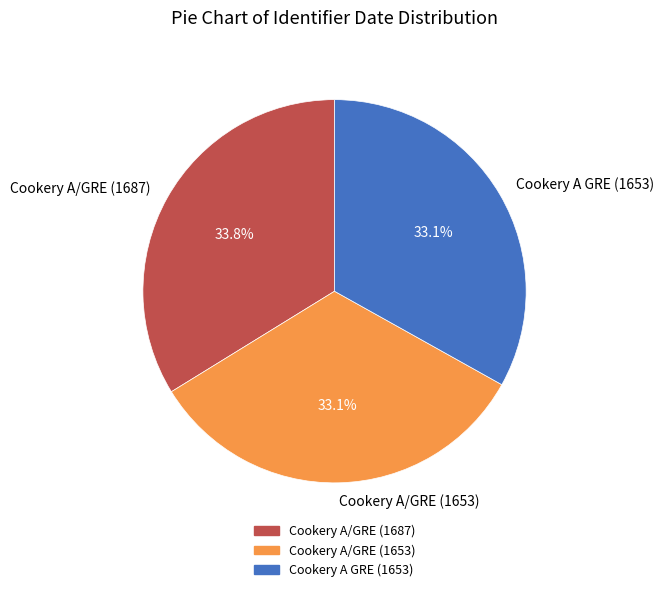

Which has a higher value, Cookery A/GRE (1687) or Cookery A/GRE (1653)?

Cookery A/GRE (1687)